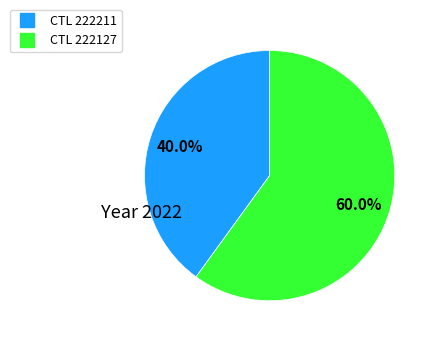

How many slices are in this pie chart?

2